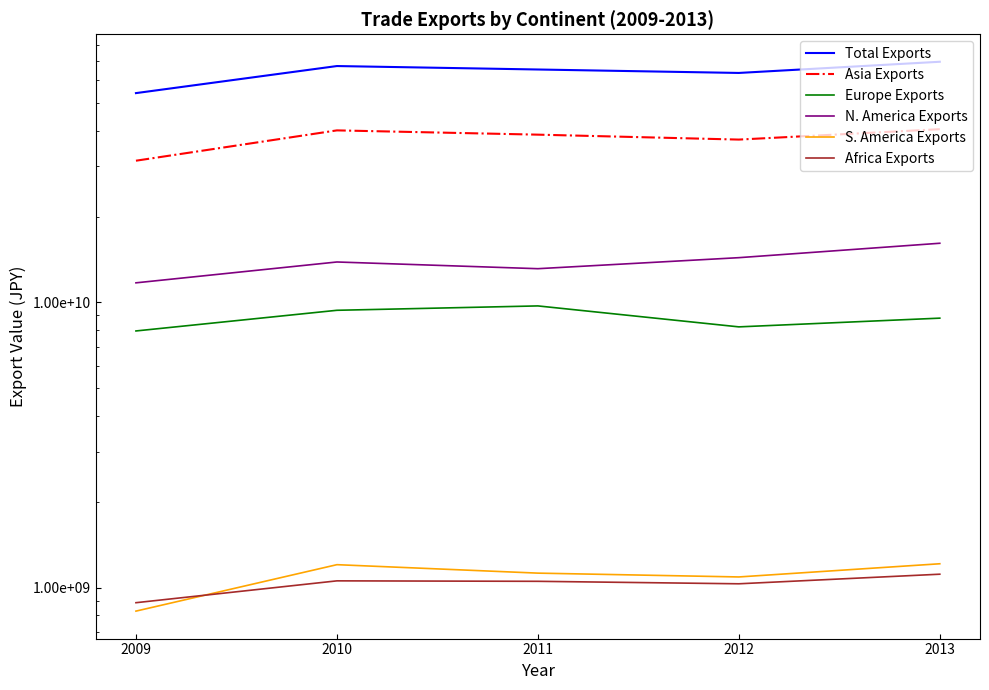

How many data points in Total Exports are less than 65546474948?

2